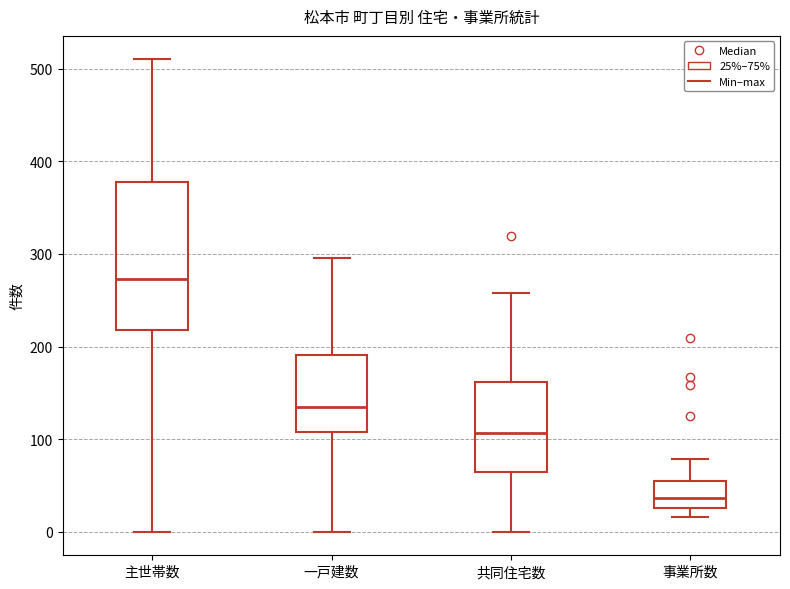

Which box is the tallest, from its lower edge to its upper edge?

主世帯数